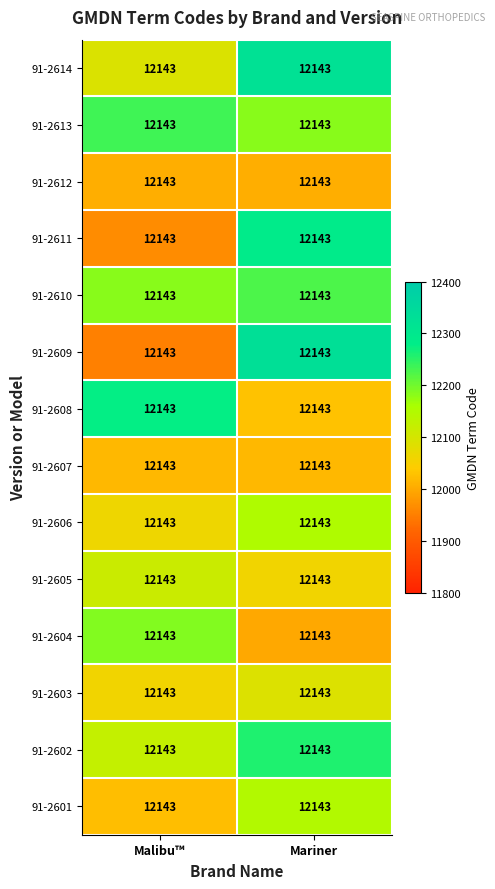

Is the value of 91-2614 at Malibu™ greater than the value of 91-2603 at Malibu™?

Yes